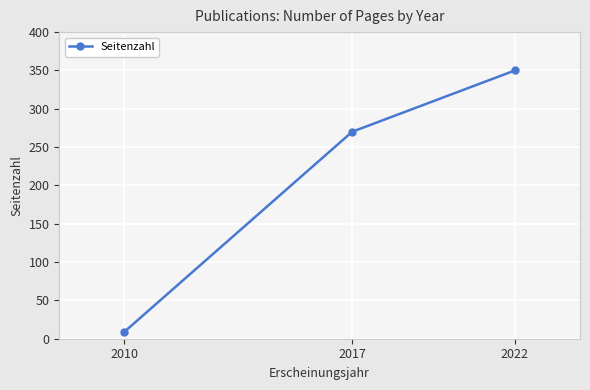

What is the maximum value shown in the chart?

350